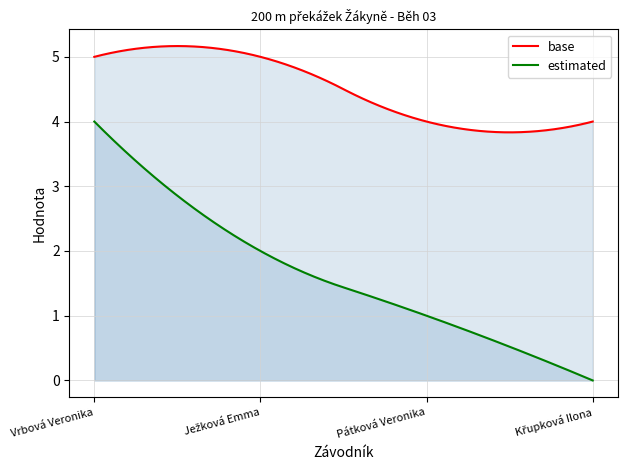

Rank the categories by Body value from highest to lowest.

Vrbová Veronika, Ježková Emma, Pátková Veronika, Křupková Ilona